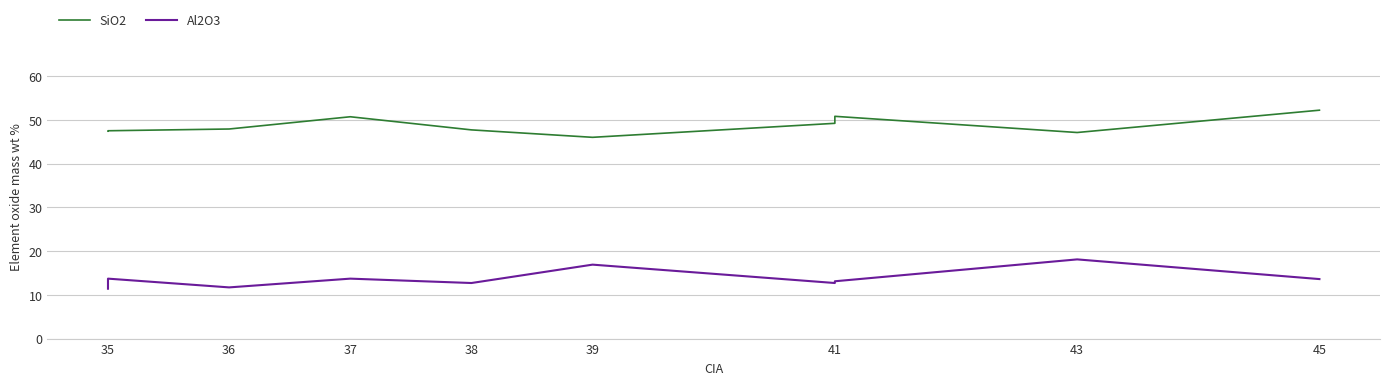

Reading left to right, transcribe all the data shown in this chart.

SiO2: 47.4	47.5	47.9	50.7	47.7	46.0	49.2	50.8	47.1	52.2
Al2O3: 11.4	13.7	11.7	13.7	12.7	16.9	12.7	13.1	18.1	13.6